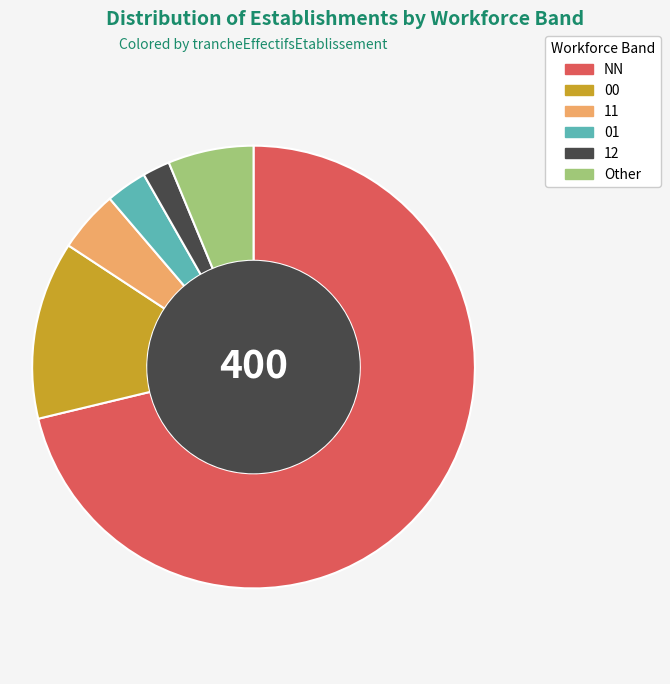

What is the ratio of the value at 11 to the value at 12?

2.2